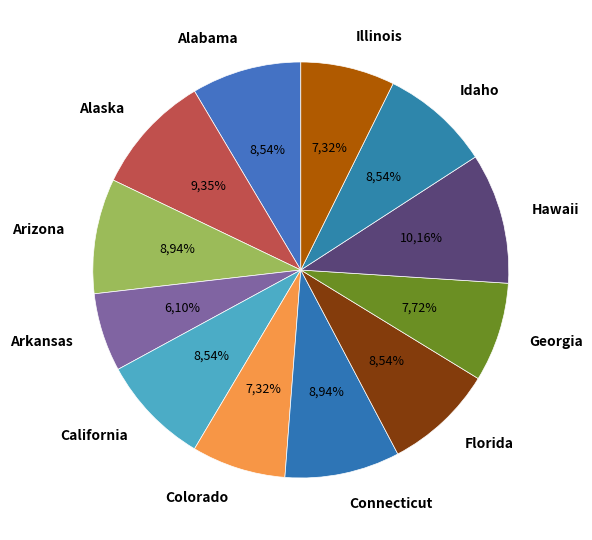

To the nearest percent, what is the difference between the largest and smallest slice percentages?

4%